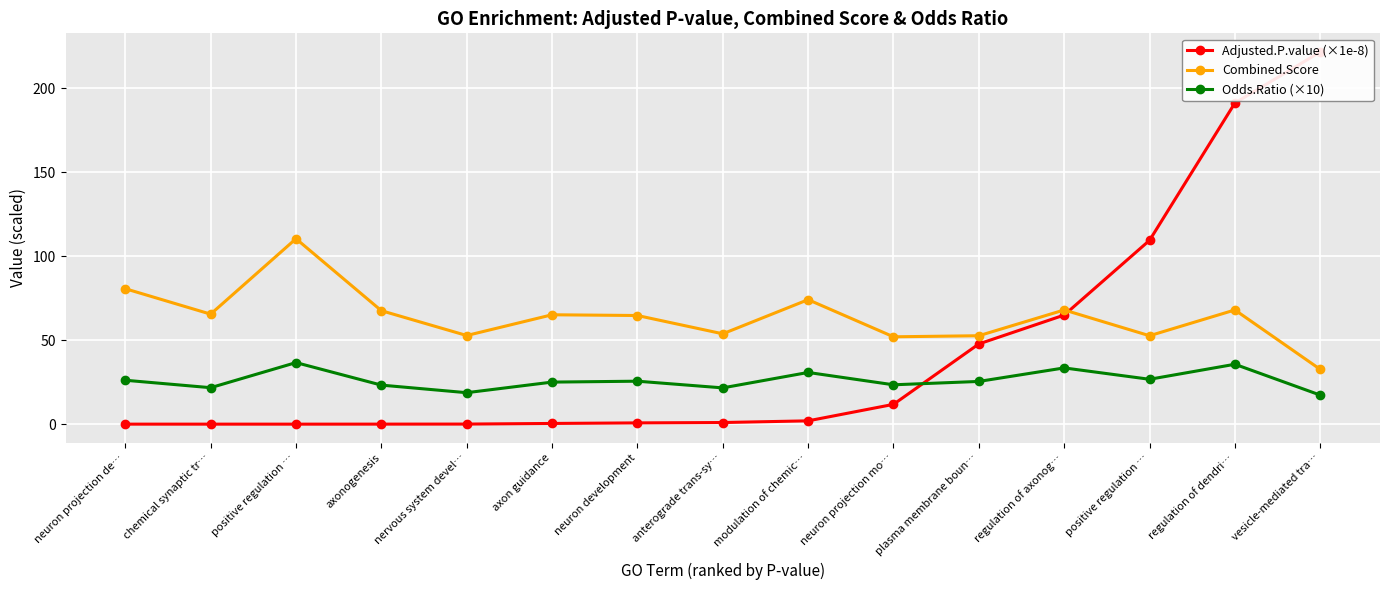

Where is Adjusted.P.value (×1e-8) nearest to the value 110?

positive regulation …